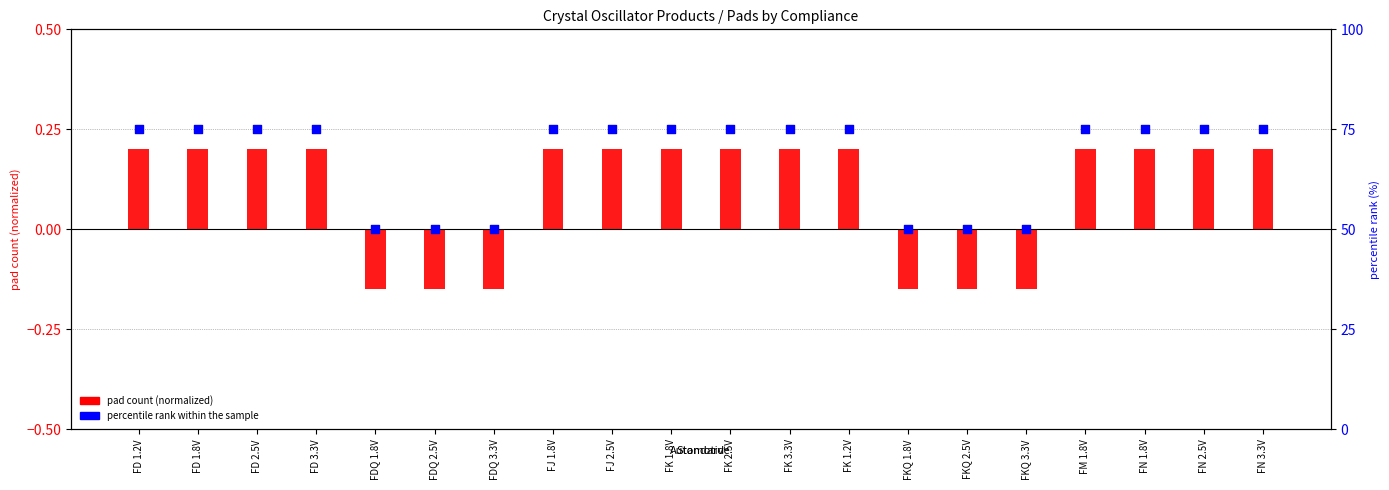

What are all the series names shown in the legend?

pad count (normalized), percentile rank within the sample